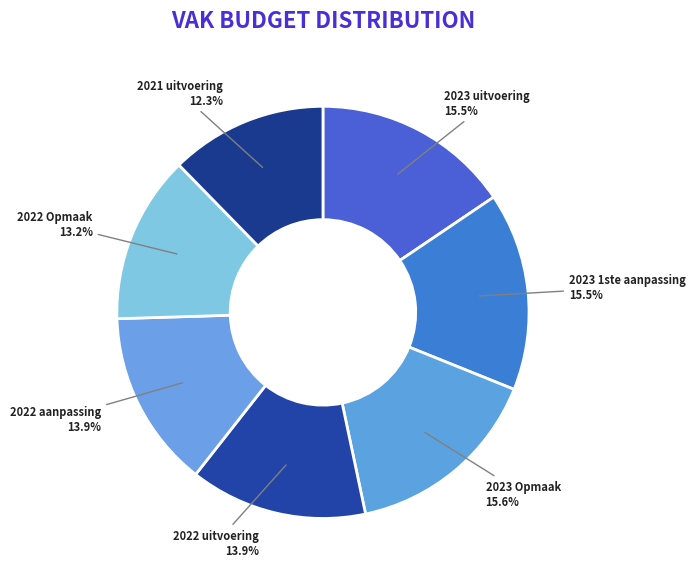

How many segments does this pie chart have?

7